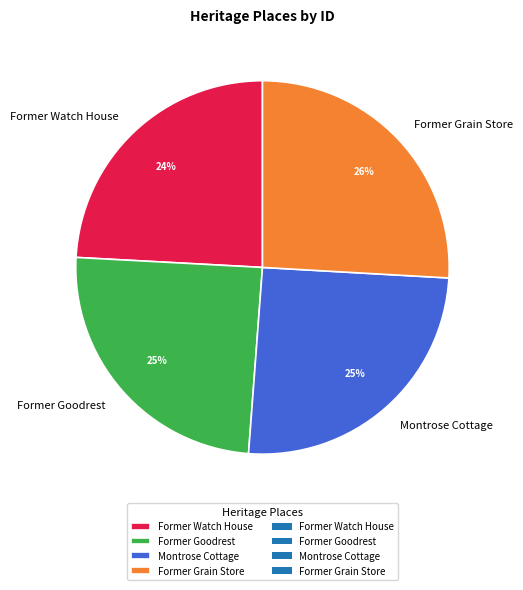

To the nearest percent, what portion does Former Grain Store represent?

26%